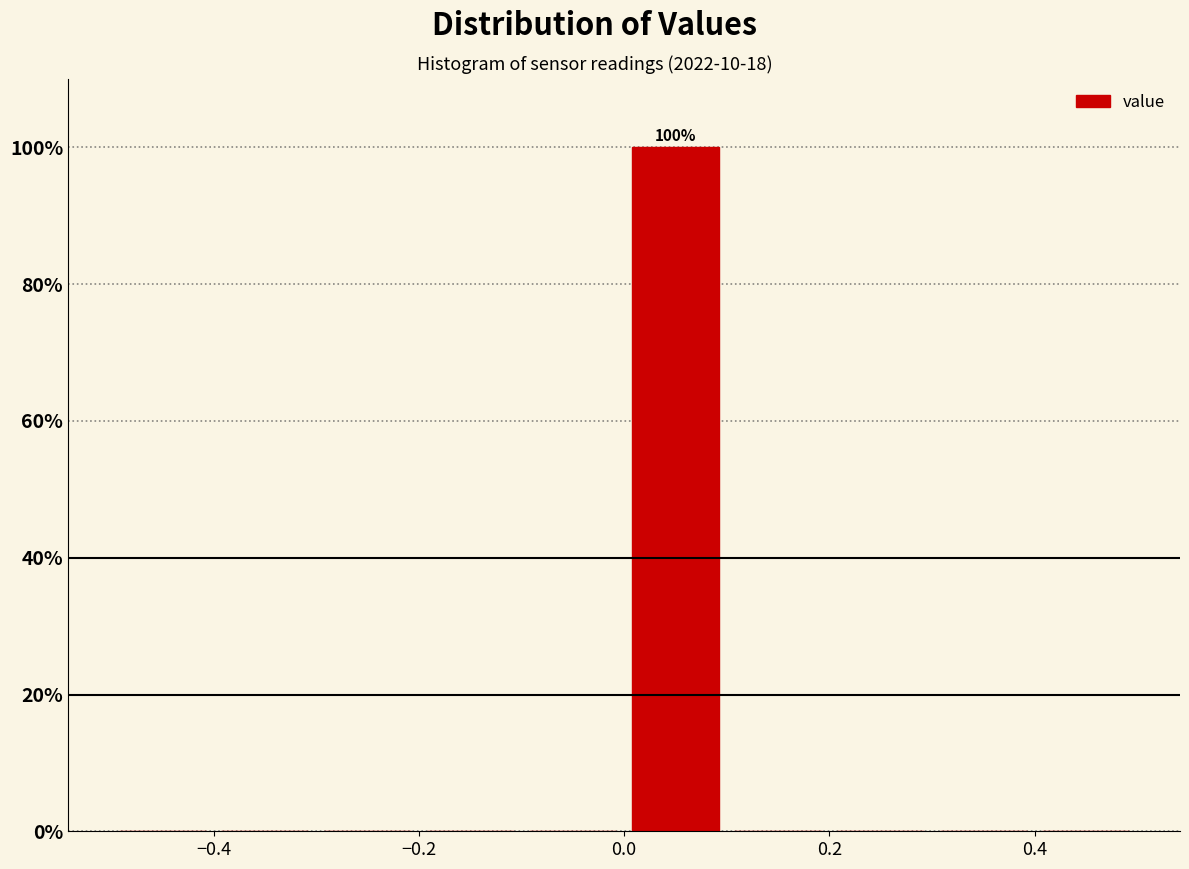

Over which range of the x-axis is the bar tallest?

0.0 to 0.1